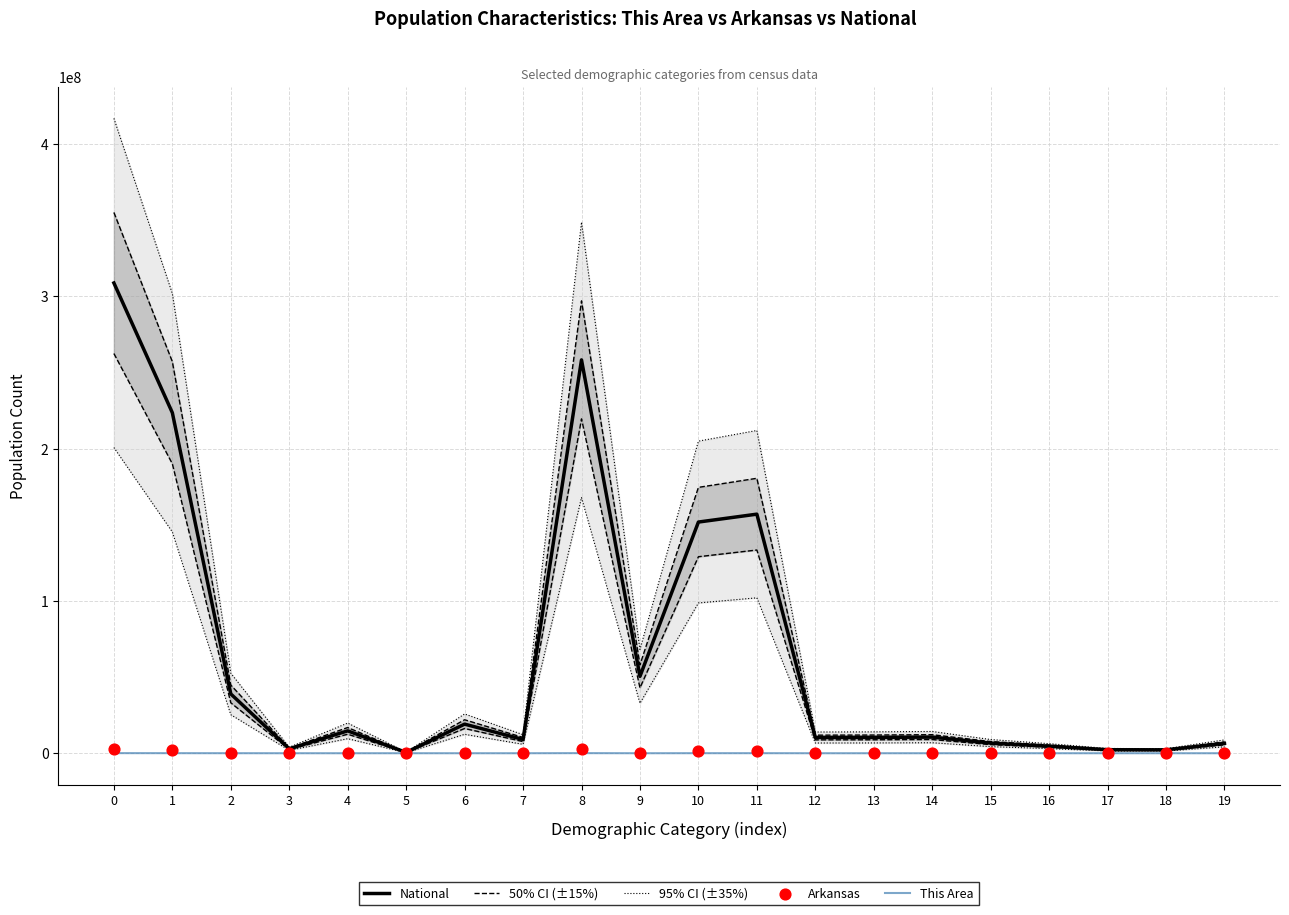

What are all the series names shown in the legend?

National, 50% CI (±15%), 95% CI (±35%), This Area, Arkansas